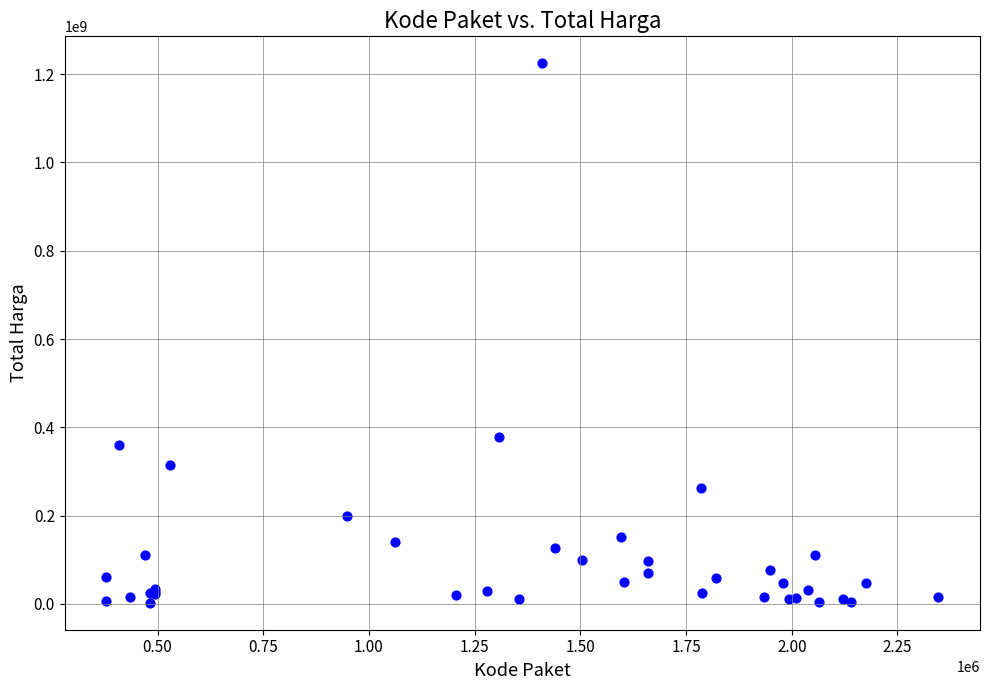

What Y value in the scatter plot is closest to 613538875?

379075000